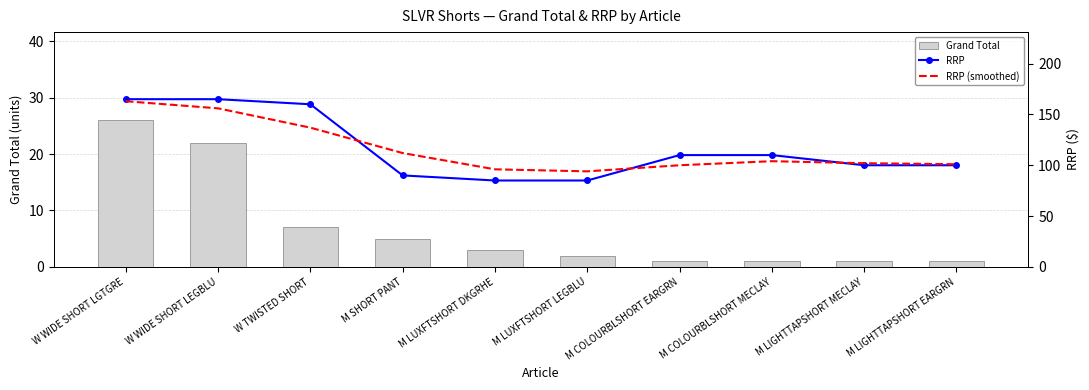

Reading left to right, list all the values displayed in this chart.

Grand Total: 26	22	7	5	3	2	1	1	1	1
RRP: 165	165	160	90	85	85	110	110	100	100
RRP (smoothed): 163	156	137	112	96	94	100	104	102	101